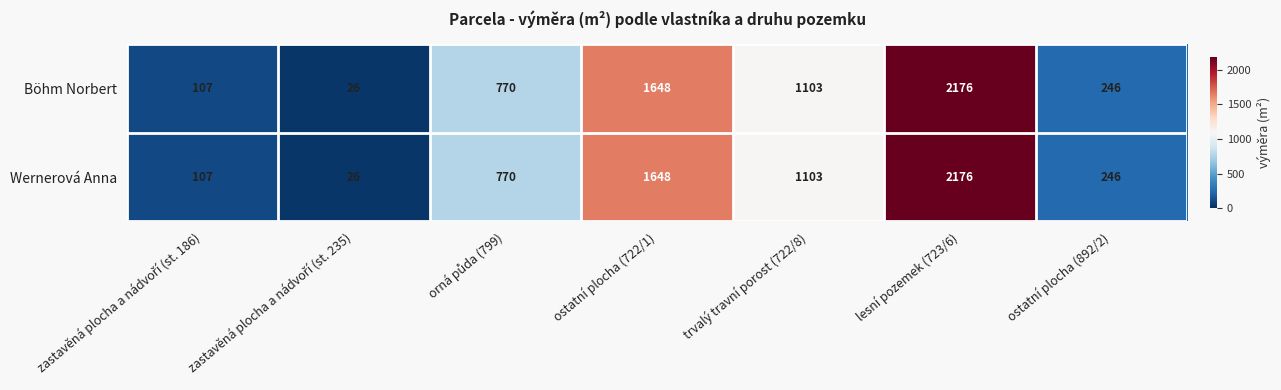

At which label is Wernerová Anna closest to 1101?

trvalý travní porost (722/8)